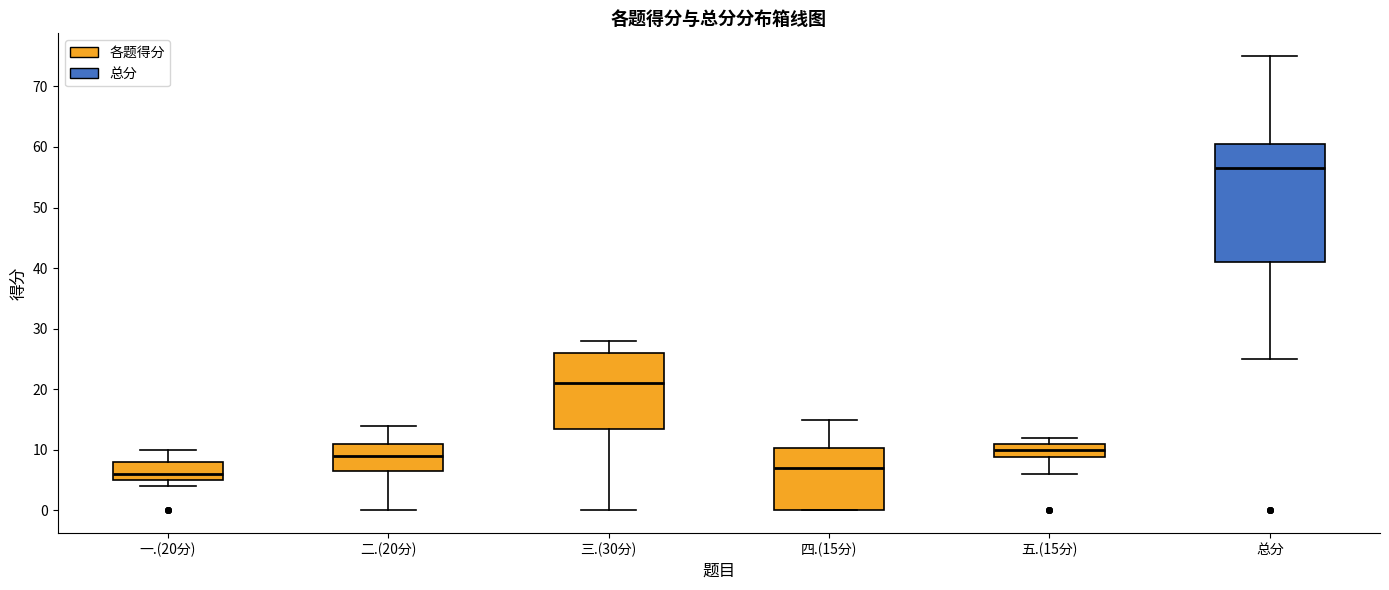

Reading left to right, transcribe this box plot: for each box, give where its median line is, the range the box spans, and where its two whiskers end, as read against the y-axis. The values are not printed on the chart, so give them approximately, as read against the axis.

一.(20分): median 6, box 5 to 8, whiskers 4 to 10
二.(20分): median 9, box 7 to 11, whiskers 0 to 14
三.(30分): median 21, box 14 to 26, whiskers 0 to 28
四.(15分): median 7, box 0 to 10, whiskers 0 to 15
五.(15分): median 10, box 9 to 11, whiskers 6 to 12
总分: median 57, box 41 to 61, whiskers 25 to 75